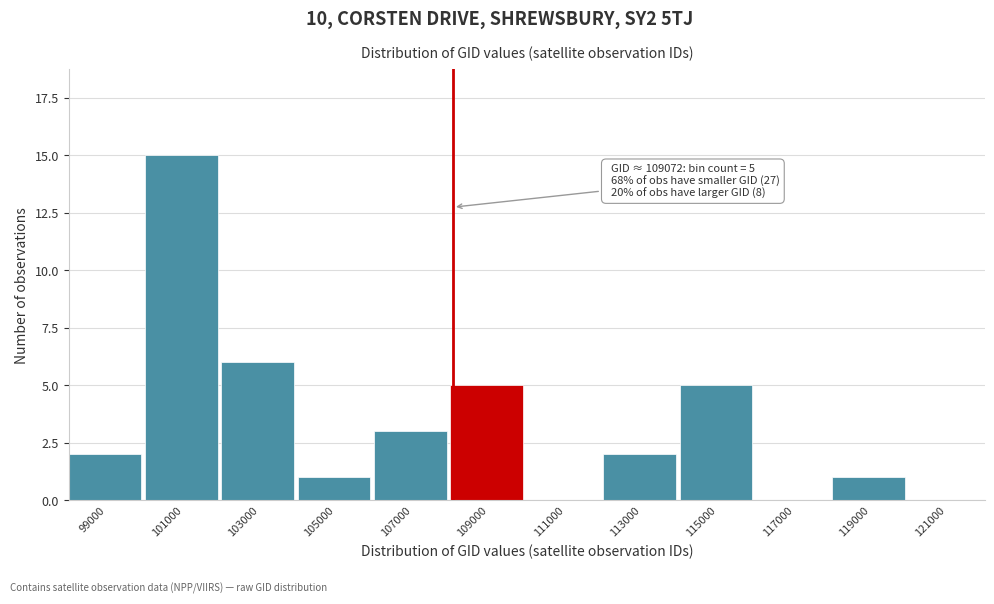

Reading left to right, list all the values displayed in this chart.

99000=2	101000=15	103000=6	105000=1	107000=3	109000=5	111000=0	113000=2	115000=5	117000=0	119000=1	121000=0